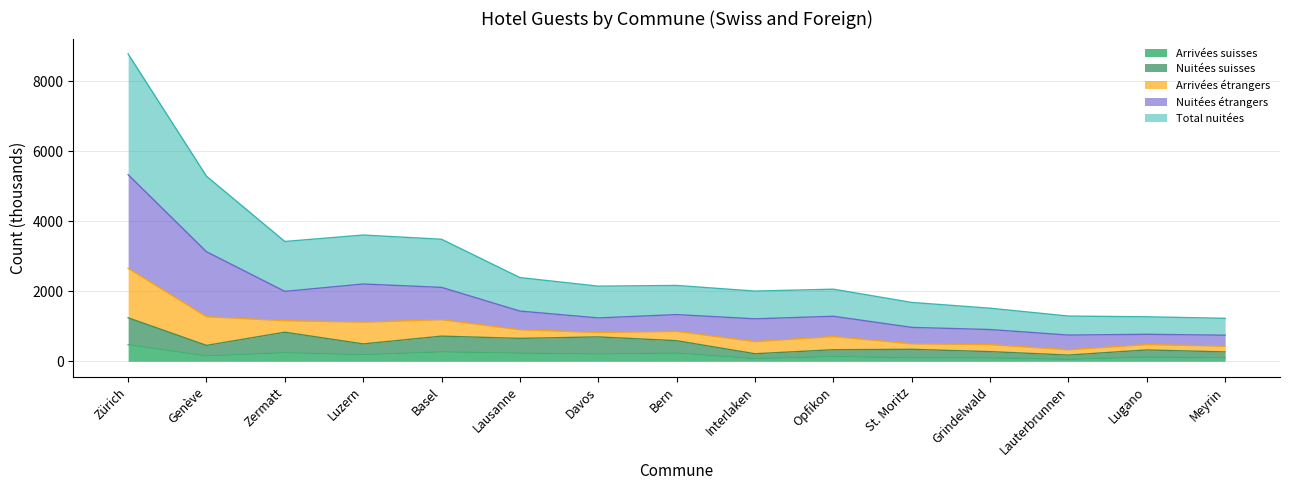

True or false: Nuitées suisses has a value of 371.6 at Basel.

False